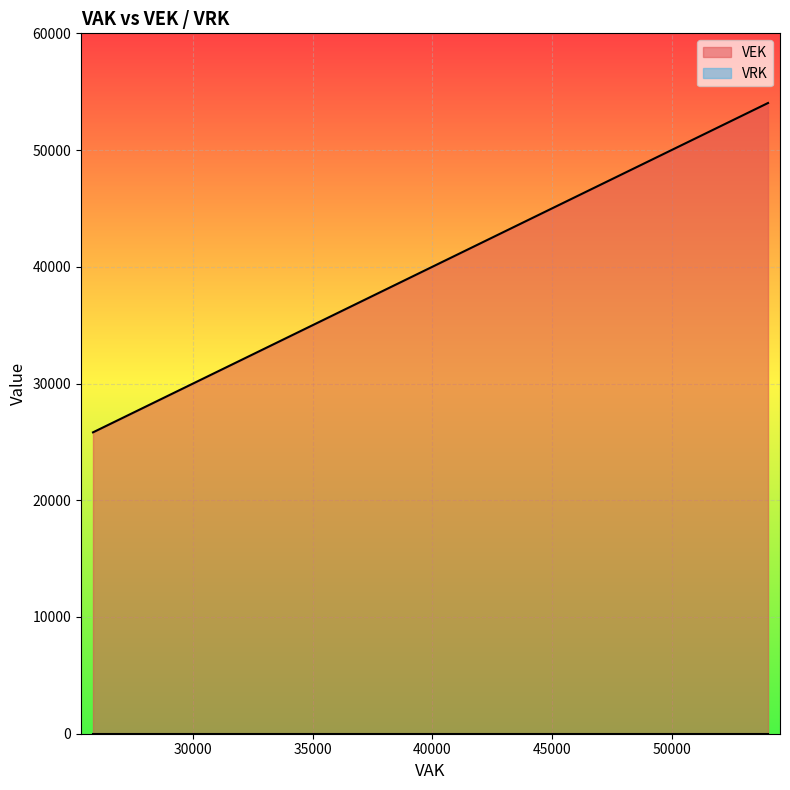

What is the difference between the second highest and second lowest values in the VEK series?

4324